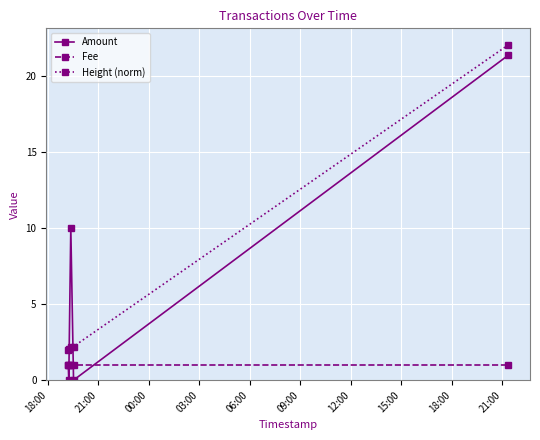

What is the value of the Fee point at the 3rd from the left?

1.0